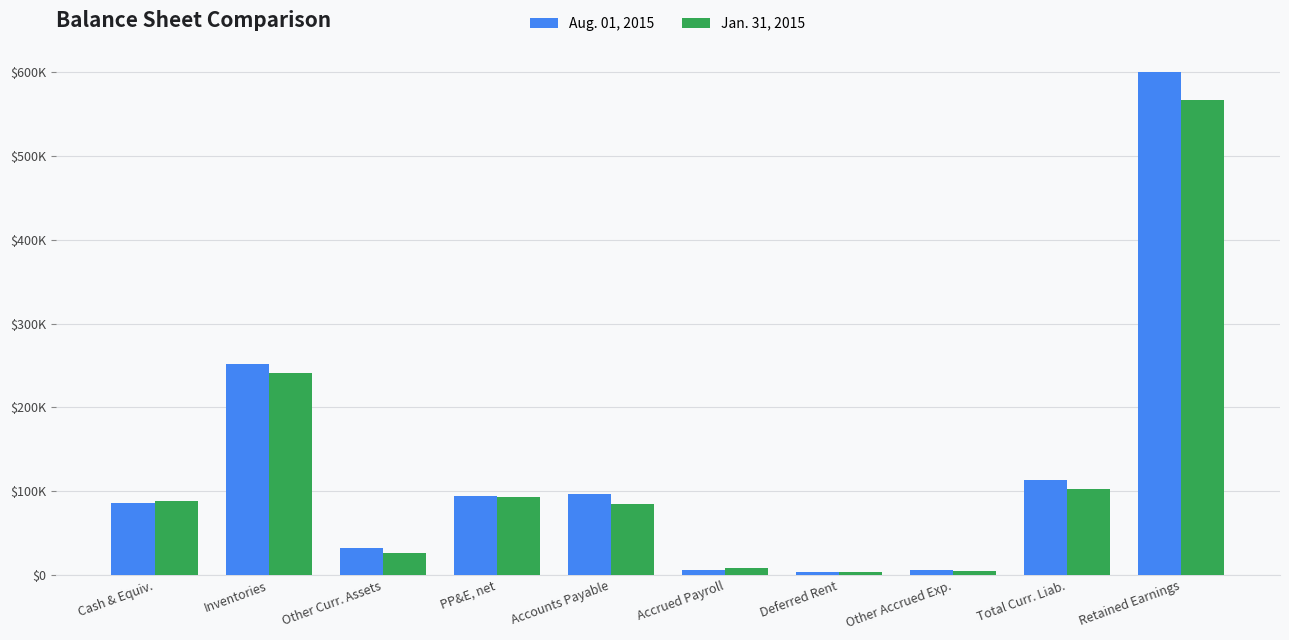

Where is Aug. 01, 2015 nearest to the value 302098?

Inventories